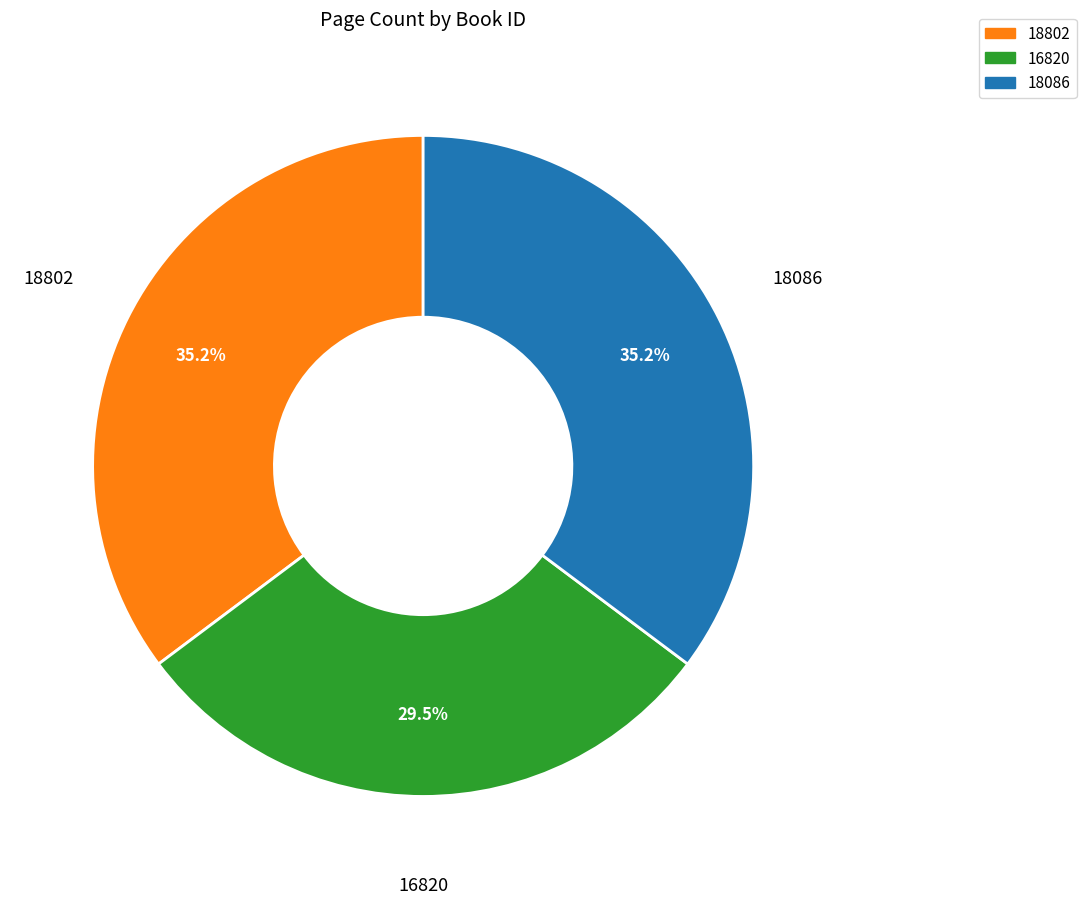

Does 18802 account for over 50% of the chart?

No